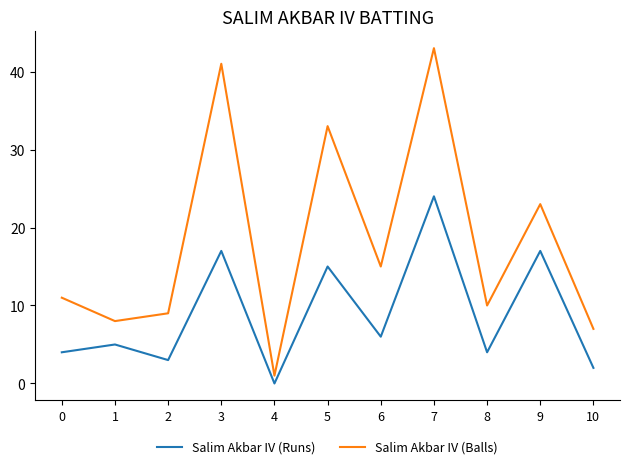

Which series has the widest spread of values?

Salim Akbar IV (Balls)